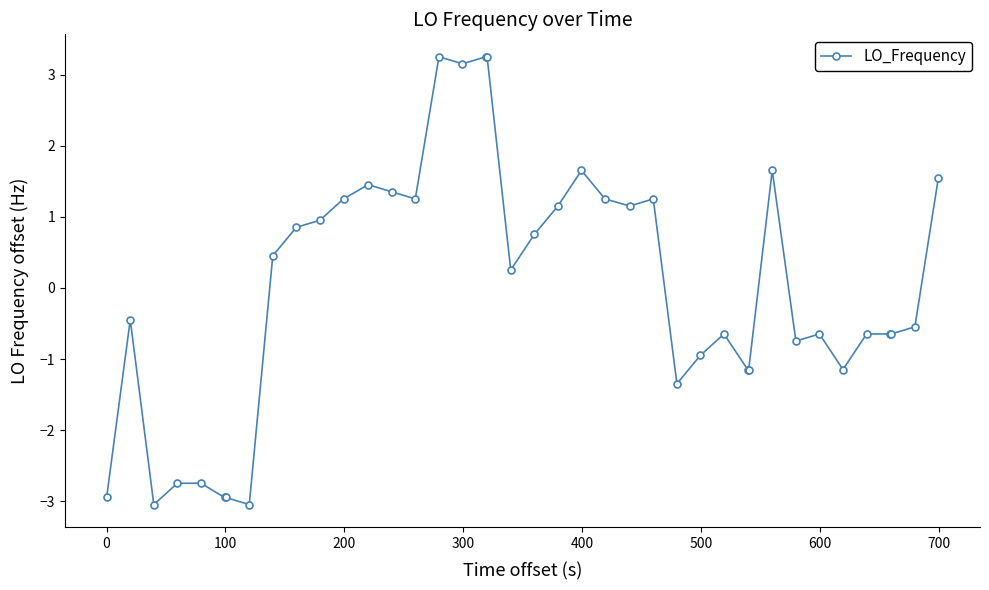

How many data points are above 0?

20